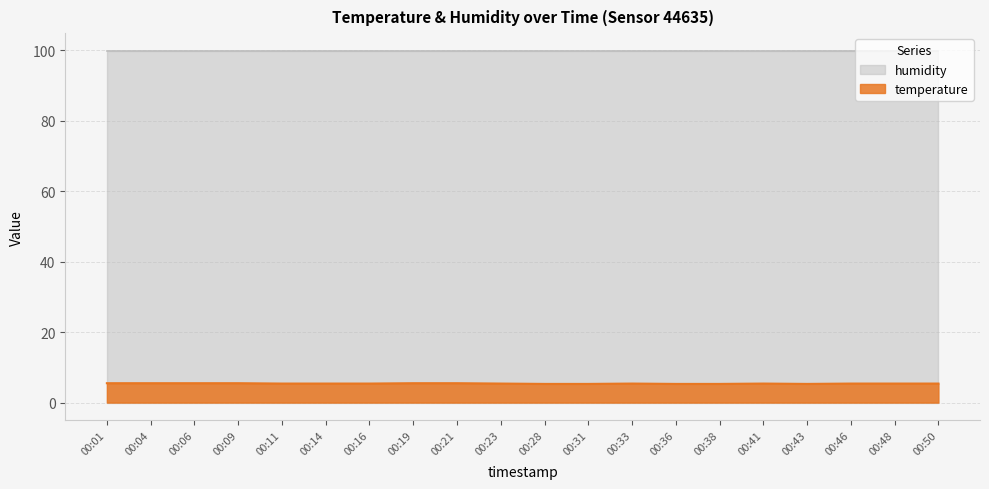

The chart shows a value of 5.5 at 00:01. True or false?

True